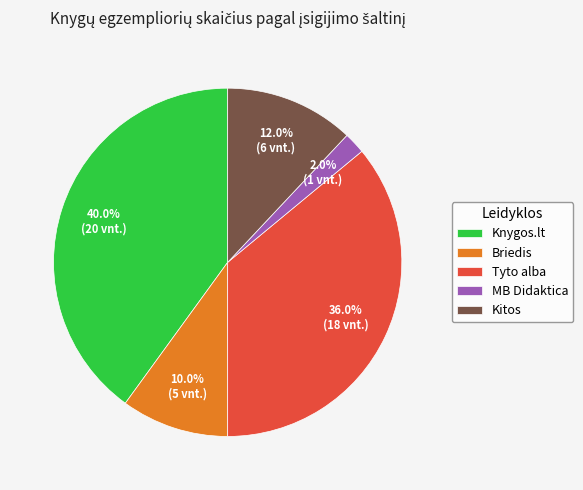

To the nearest percent, what is the combined percentage of Tyto alba and Knygos.lt?

76%